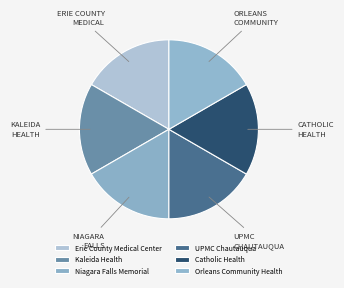

How many slices are in this pie chart?

6